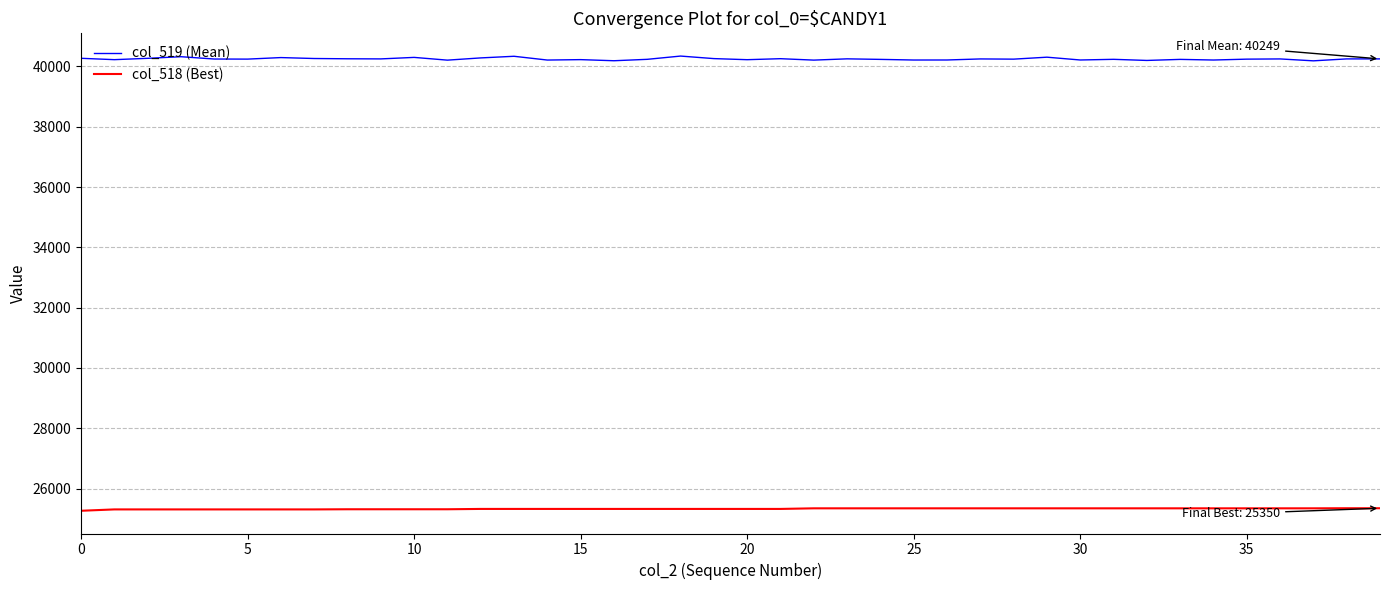

Which series has the largest total across all categories?

col_519 (Mean)